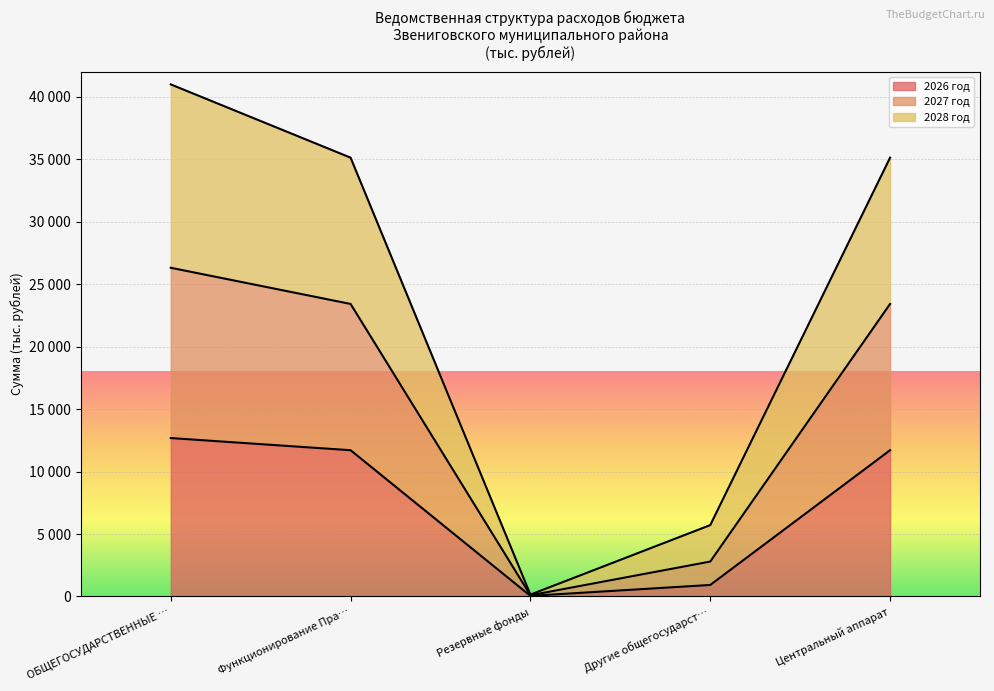

At how many categories does at least one series exceed 19151?

3